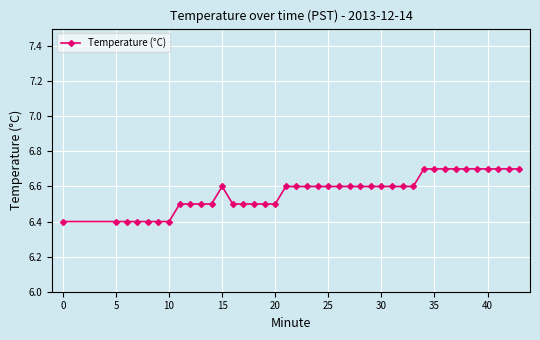

Count the values in the range 6 to 7.

40